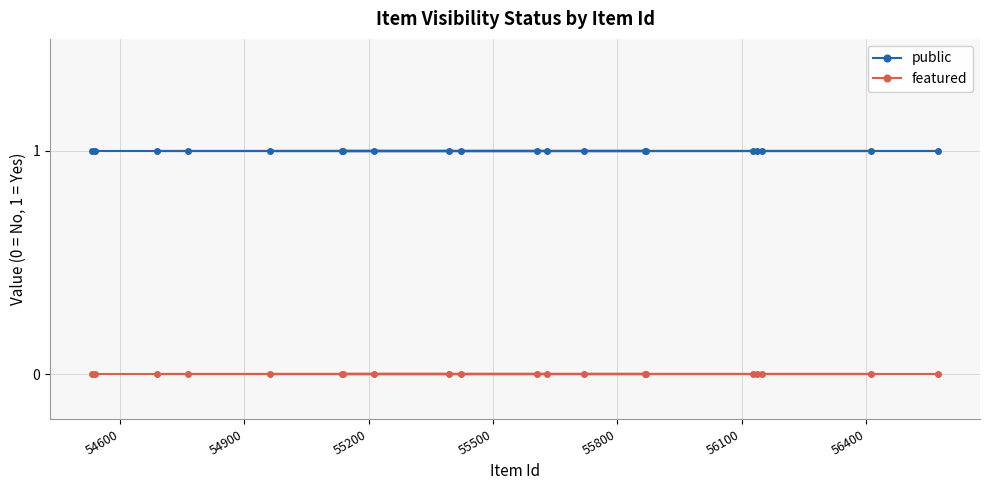

What is the sum of all public values?

20